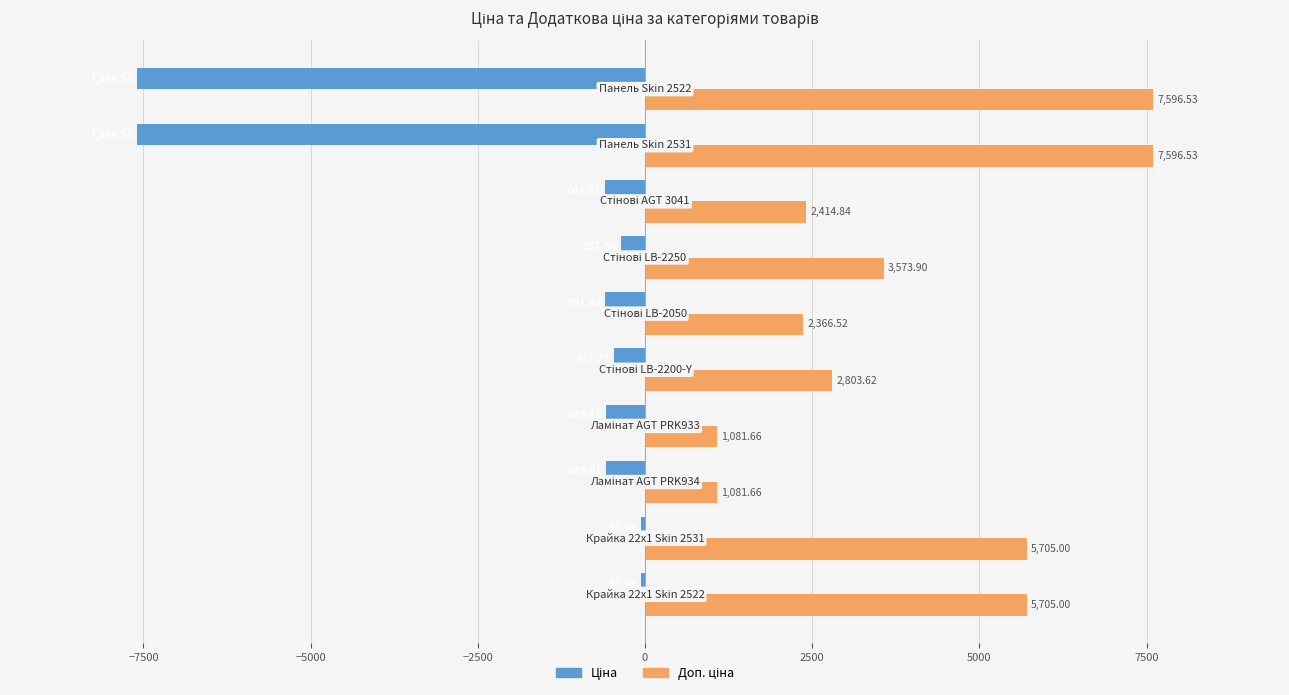

How many categories are shown in the chart?

10